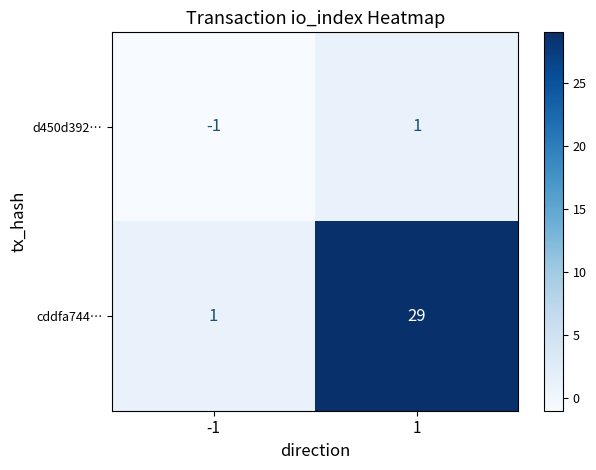

What is the minimum value shown in the chart?

-1